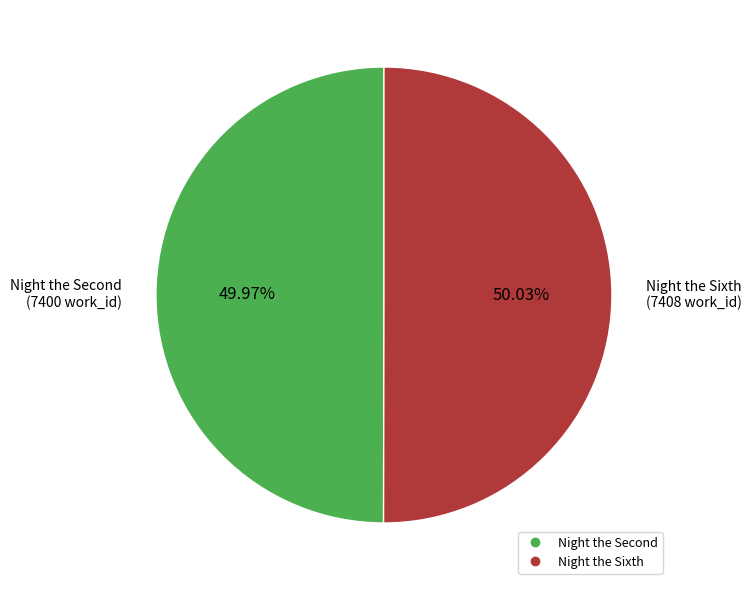

Is there any slice that represents more than half of the pie?

Yes